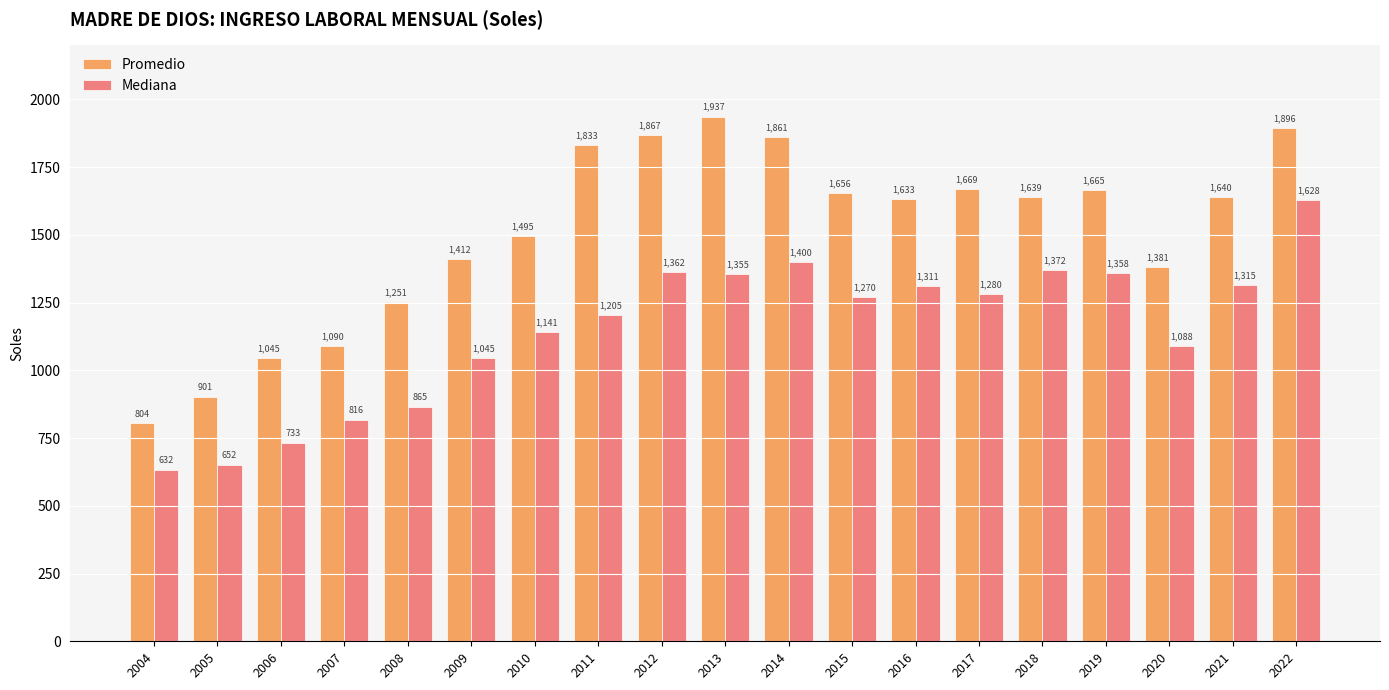

What is the value of the Promedio bar at the 17th from the left?

1381.0